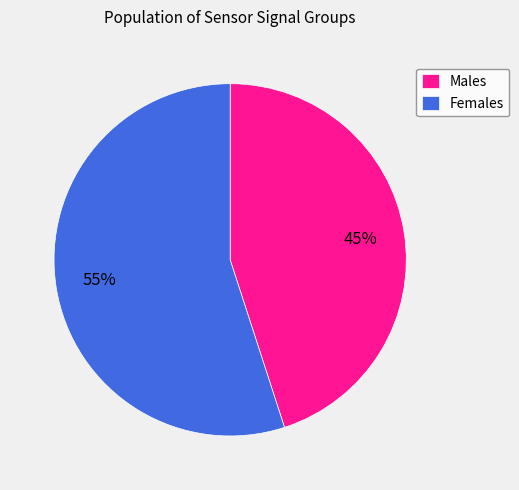

Count the number of slices in the pie.

2